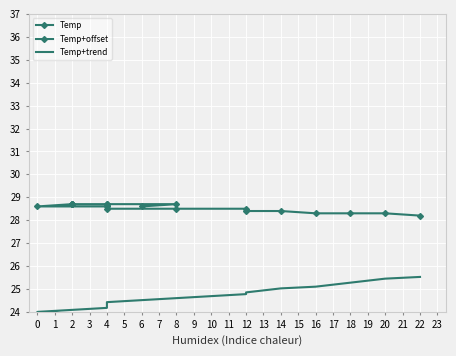

How many series are shown in this chart?

3